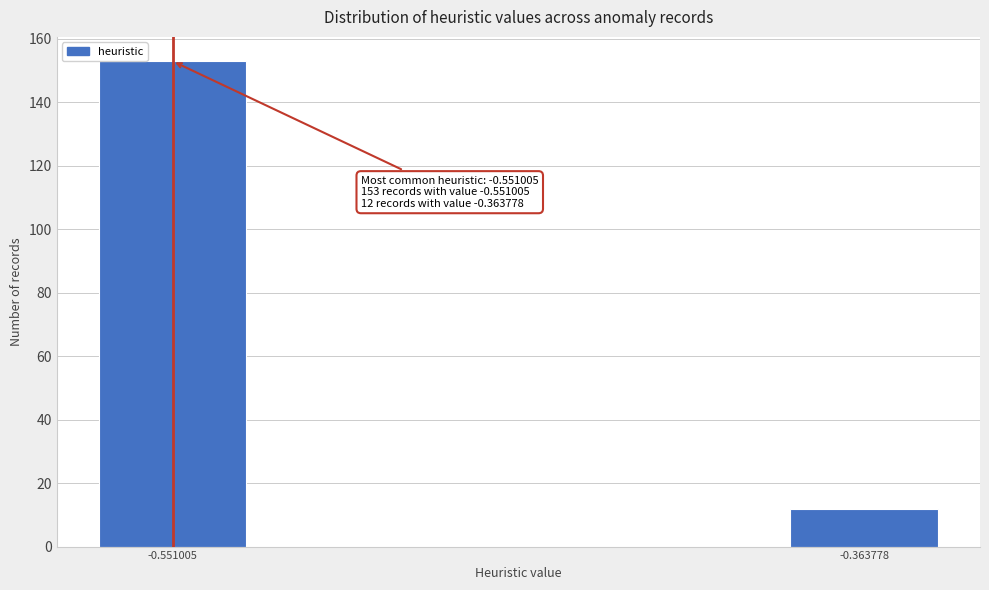

Reading left to right, transcribe all the data shown in this chart.

-0.551005=153	-0.363778=12